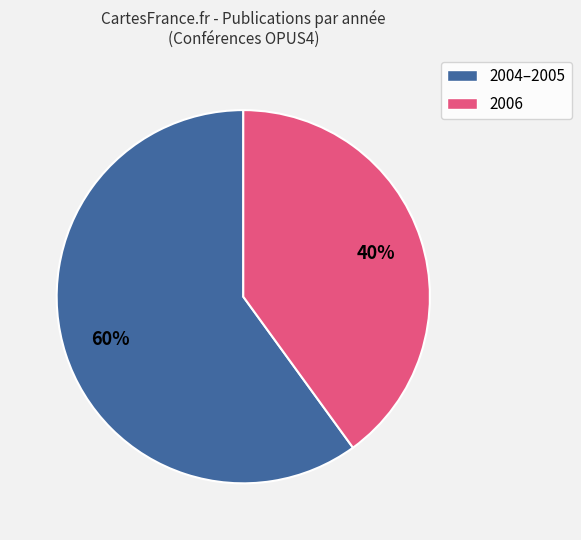

To the nearest percent, what is the difference between the largest and smallest slice percentages?

20%